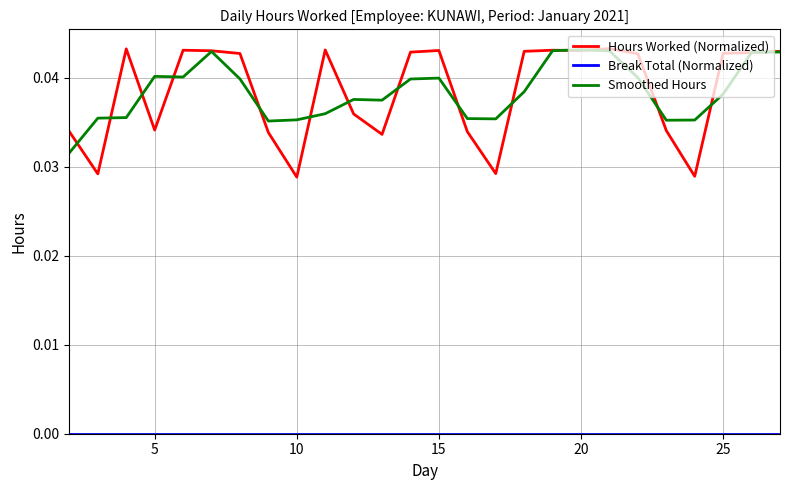

Which series has the largest range (max minus min)?

Hours Worked (Normalized)